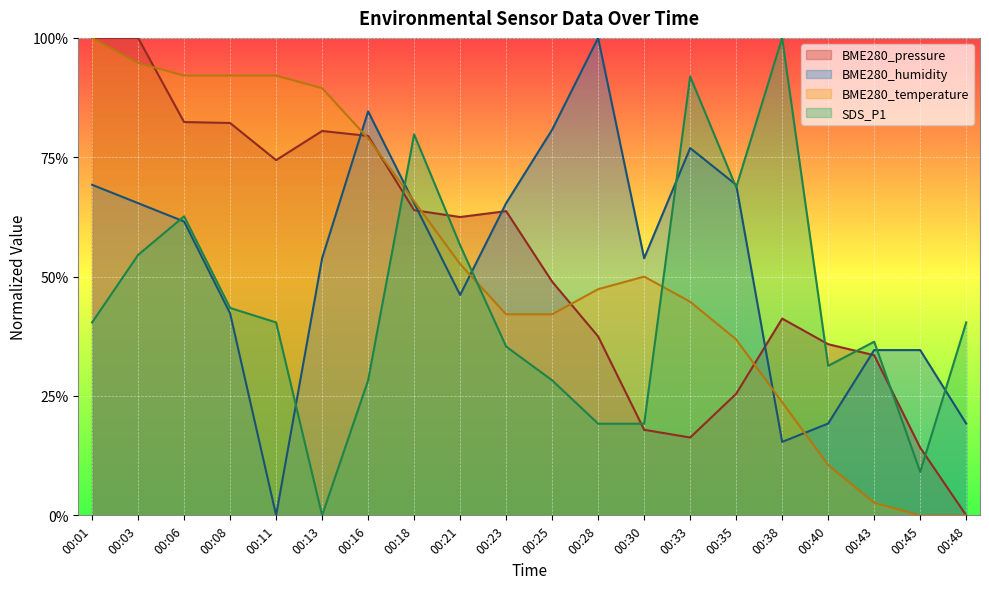

Which series has the largest range (max minus min)?

BME280_pressure